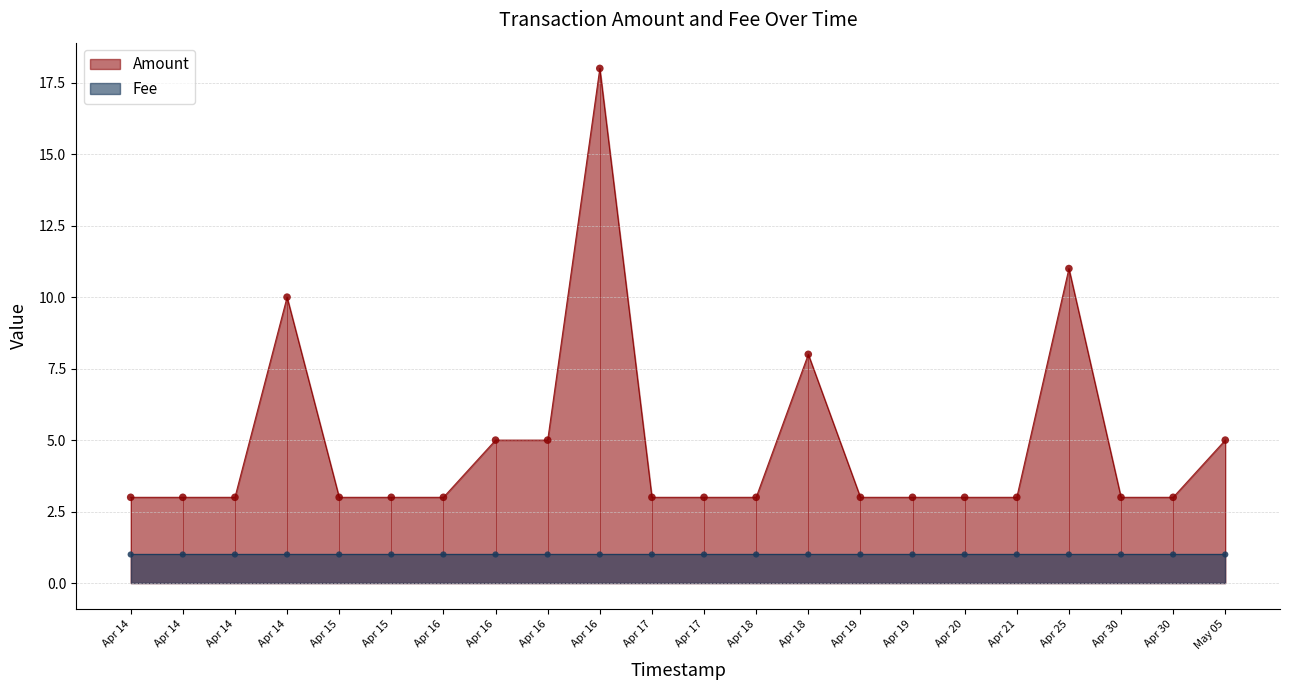

What is the change in value from Apr 14 to Apr 16?

-7